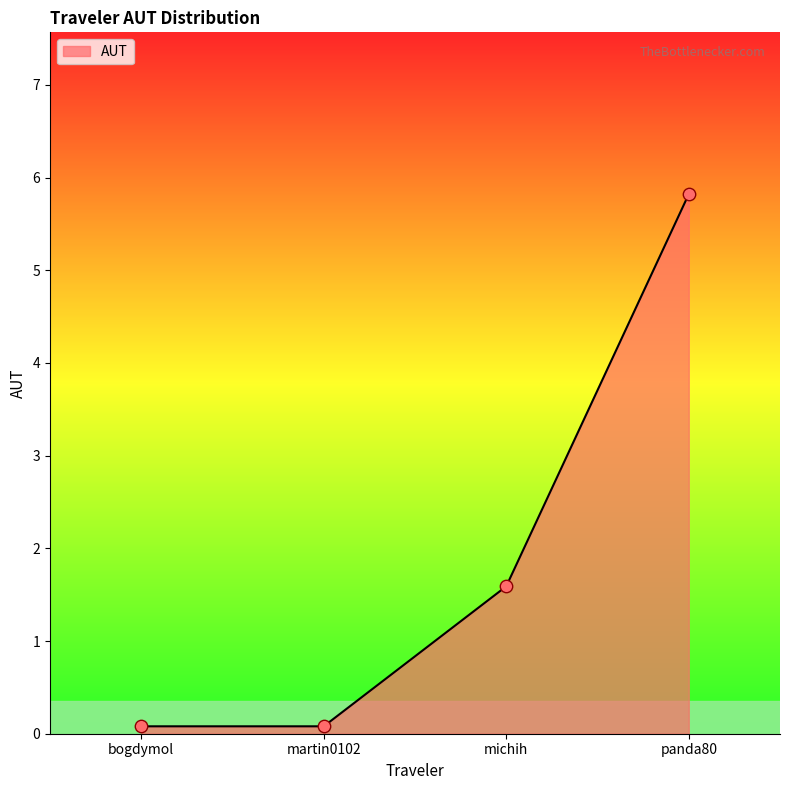

What is the change in value from bogdymol to panda80?

+5.7